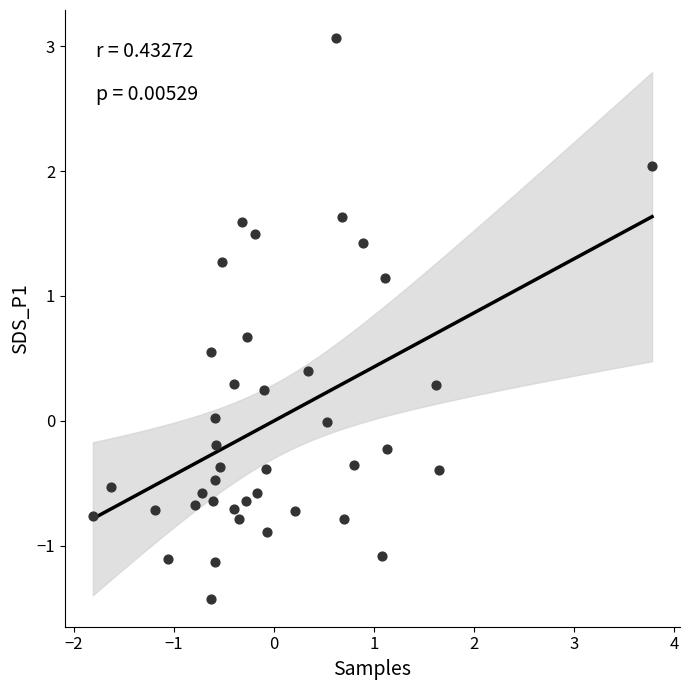

What is the range of Y values (max minus min)?

4.5